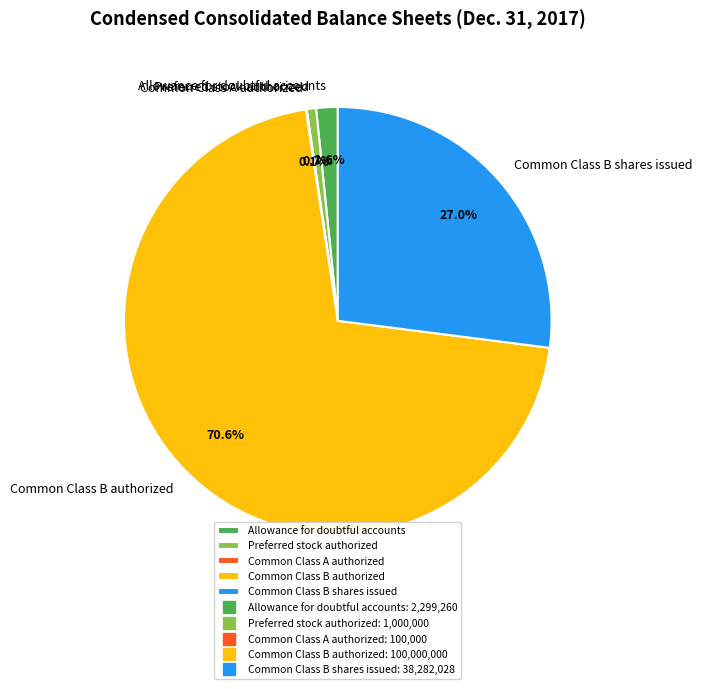

Does Common Class B shares issued represent more than half of the total?

No